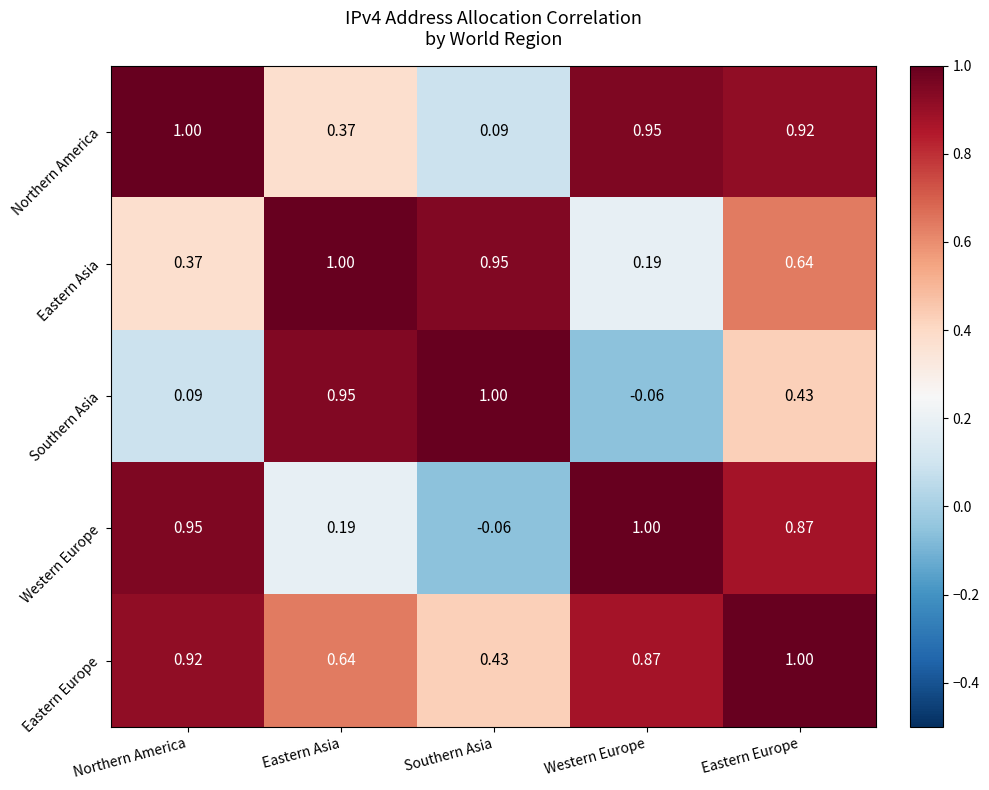

Is the value of Eastern Asia at Southern Asia greater than the value of Western Europe at Western Europe?

No